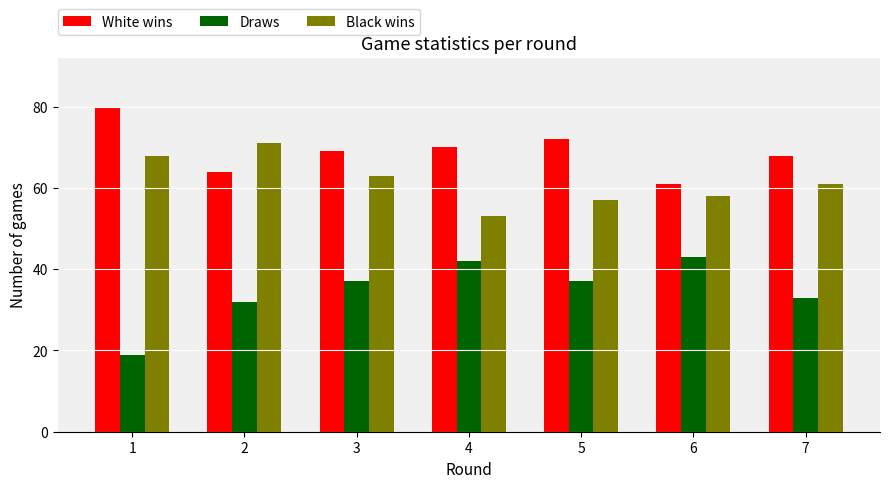

Where does the Black wins series first go above 61?

1